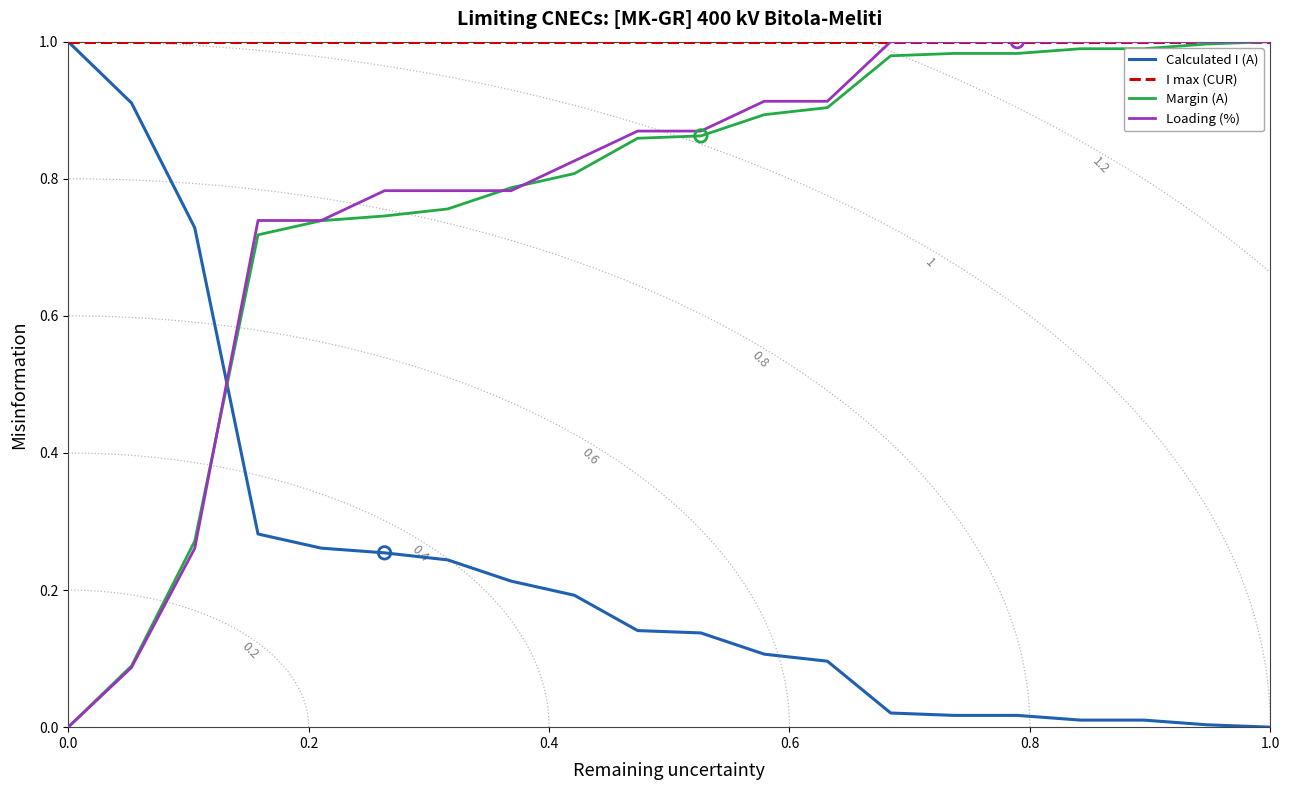

Which series reaches the maximum Y coordinate?

Calculated I (A)